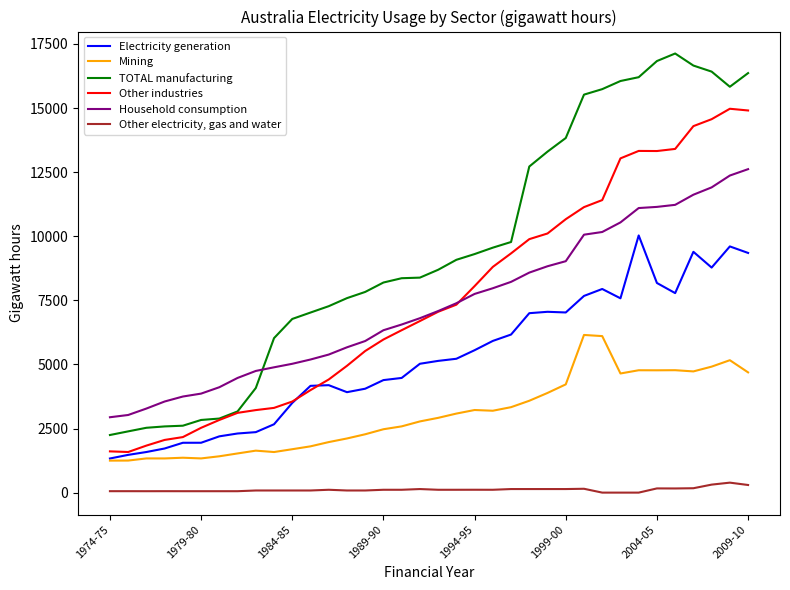

What is the highest value of the Other electricity, gas and water series?

389